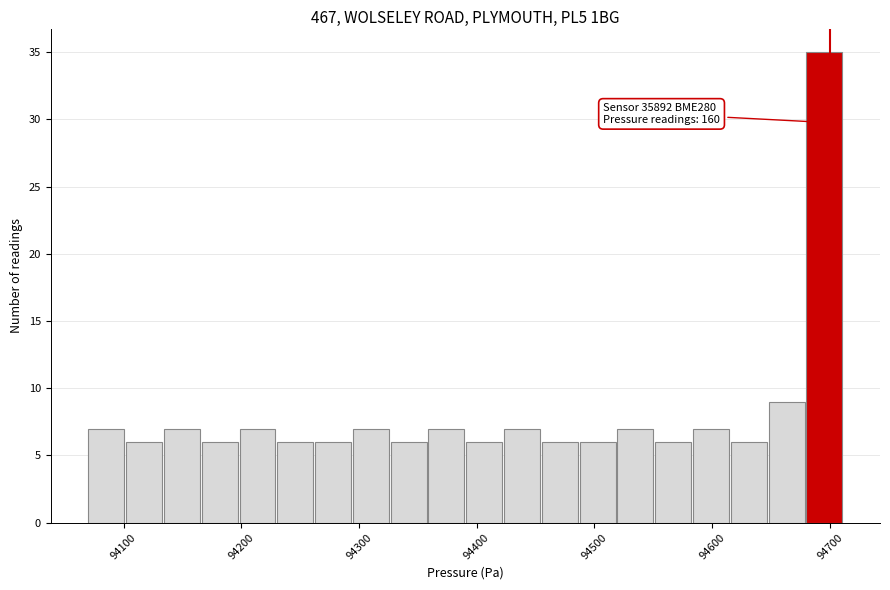

Read against the x-axis, roughly where is the centre of the tallest bar?

94700